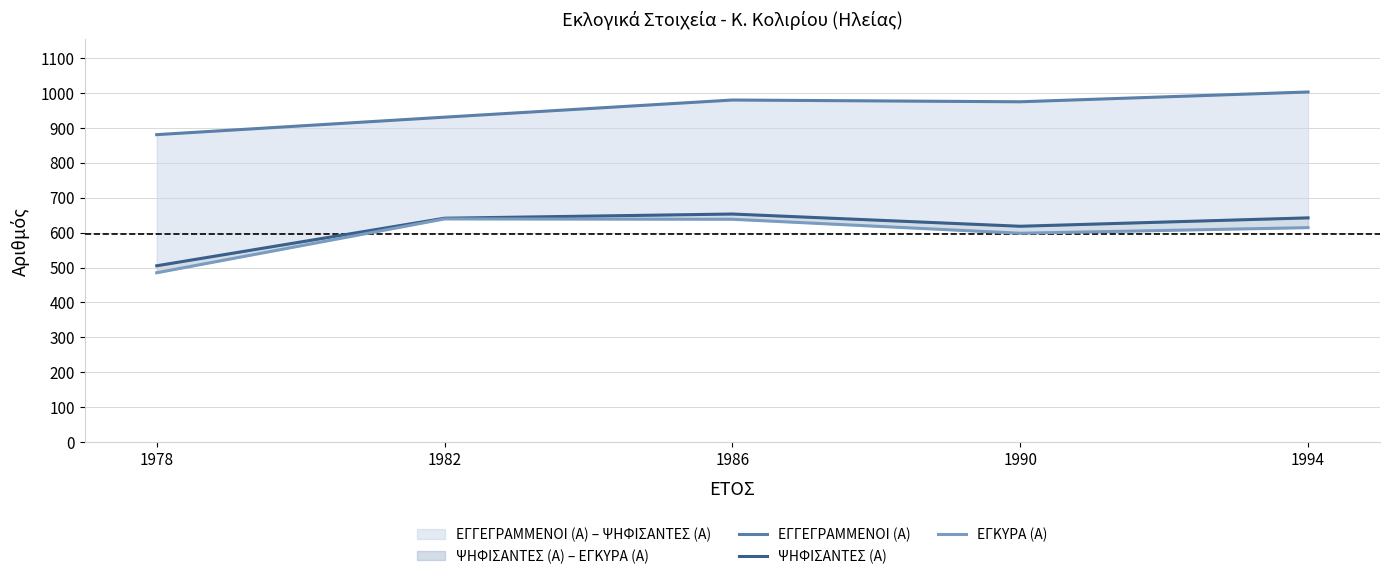

The value of ΕΓΓΕΓΡΑΜΜΕΝΟΙ (Α) at 1986 is 979. True or false?

True